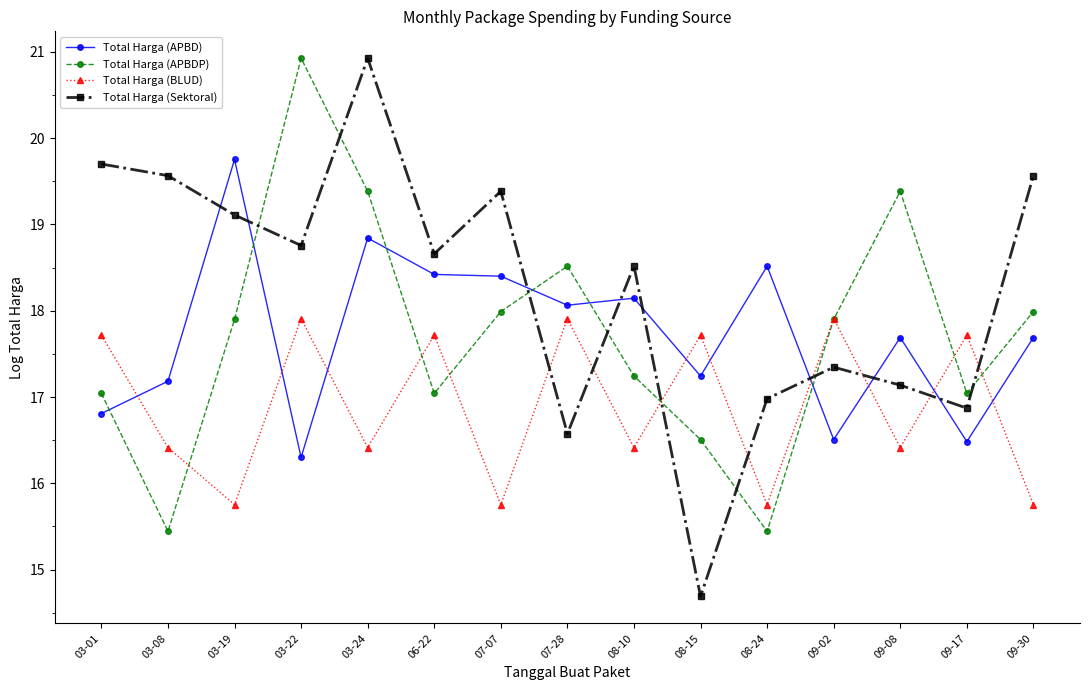

What is the total value across all series at 03-08?

68.6